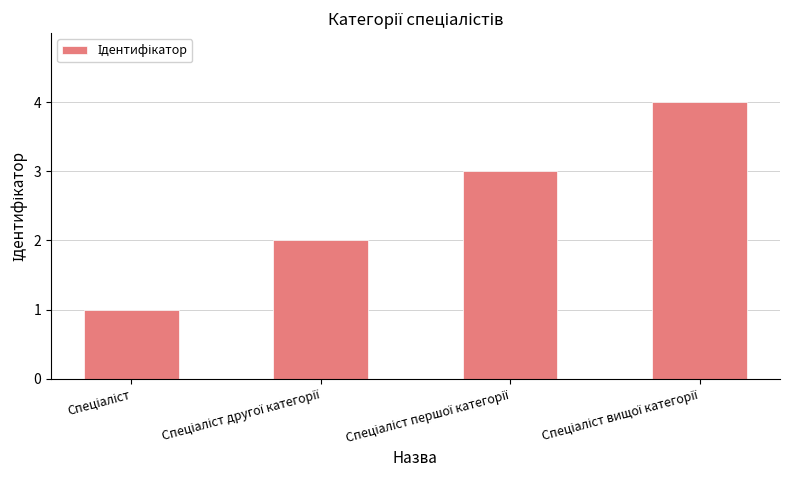

What is the greatest value displayed?

4